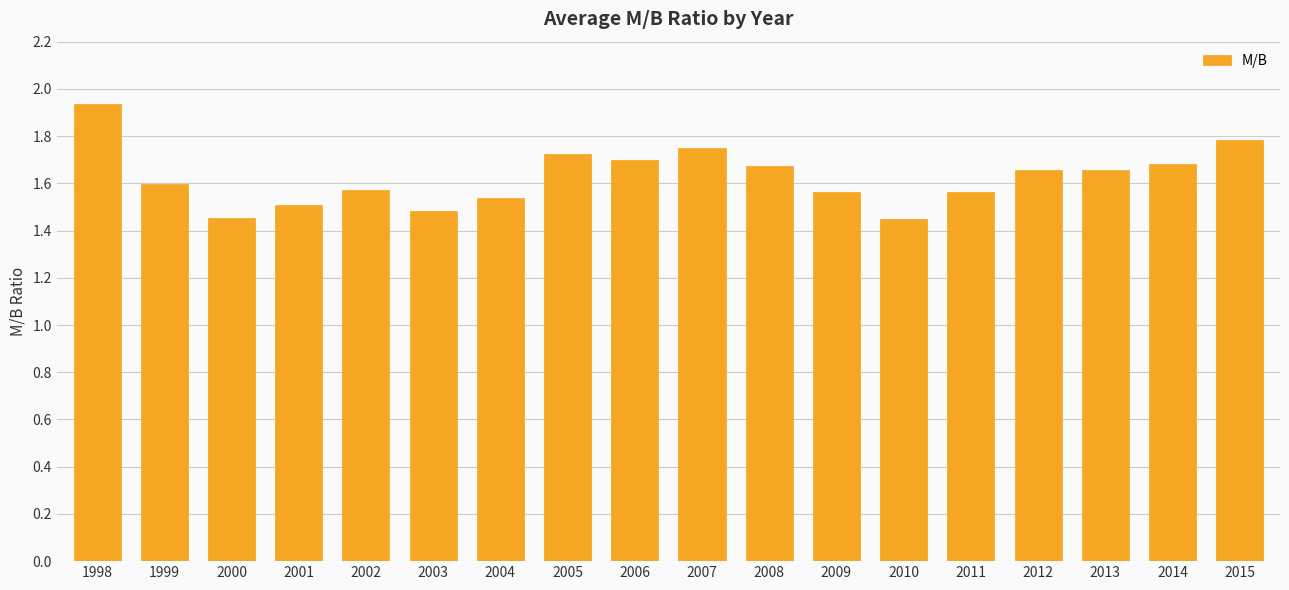

The chart shows a value of 1.6 at 1999. True or false?

True